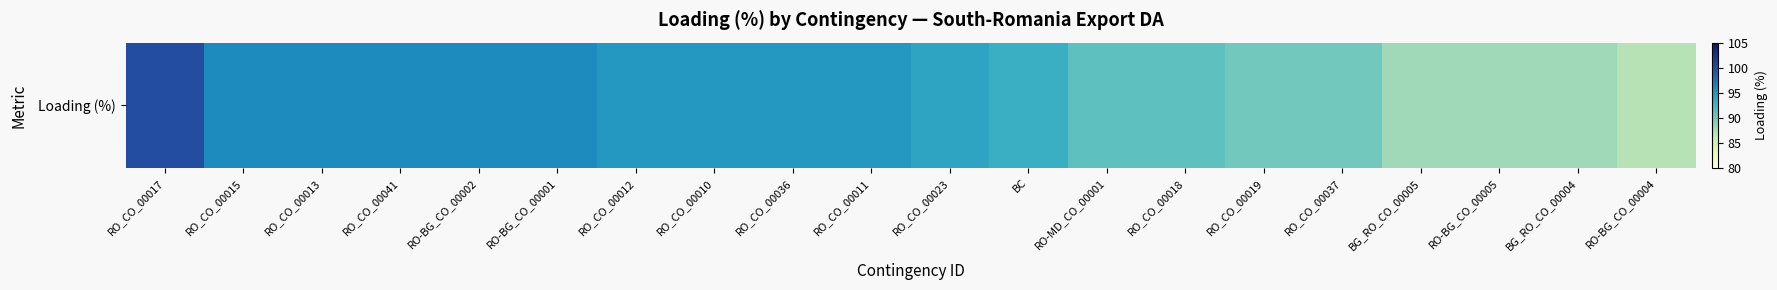

What is the smallest value displayed?

87